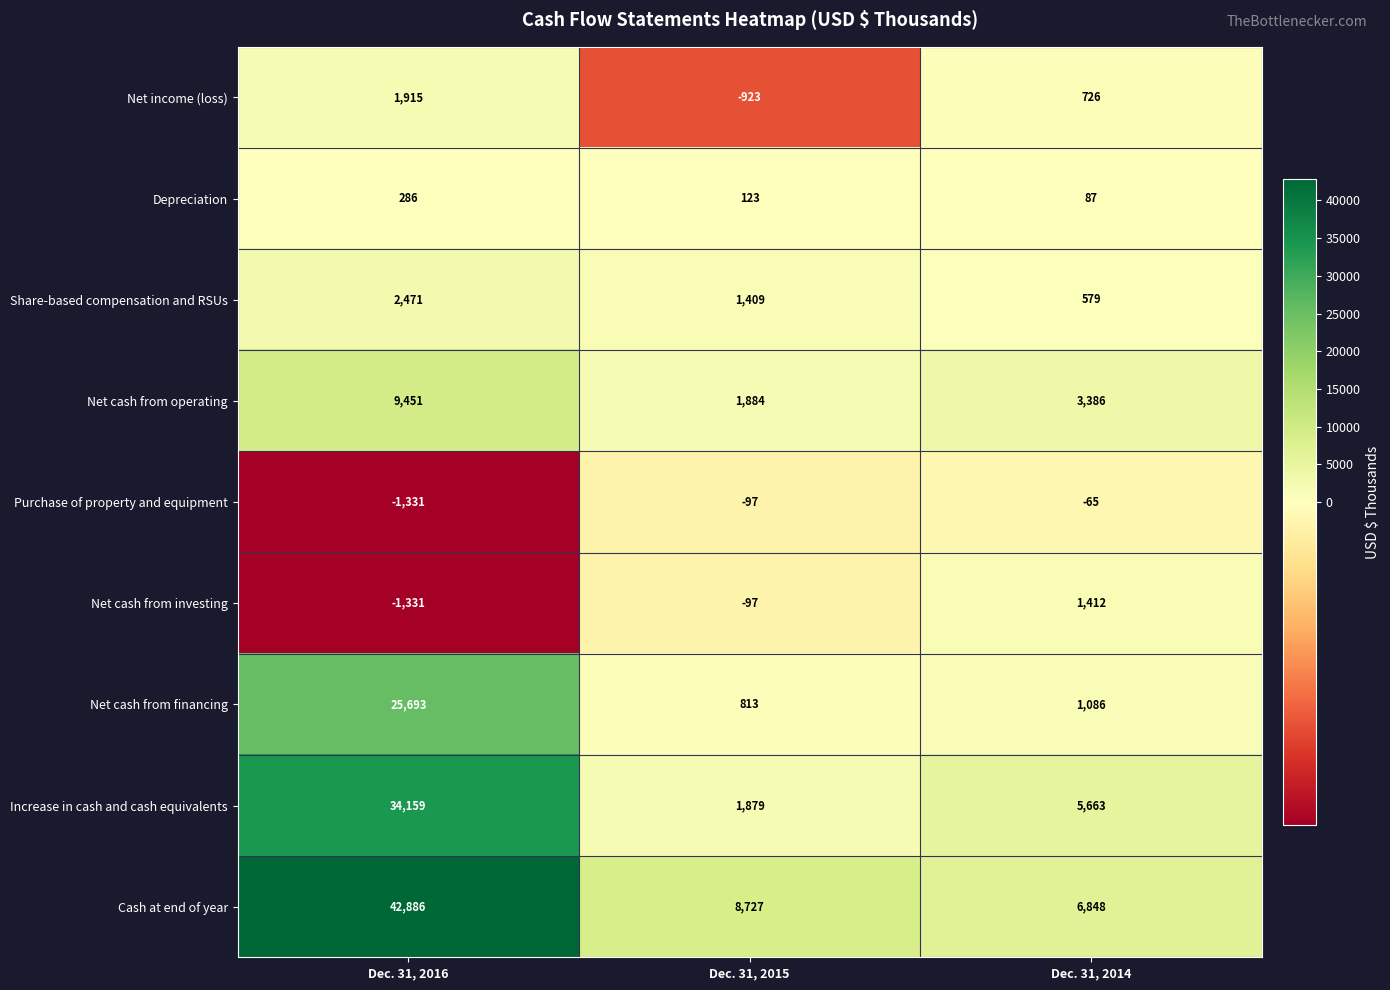

Rank the categories by Purchase of property and equipment value from highest to lowest.

Dec. 31, 2014, Dec. 31, 2015, Dec. 31, 2016